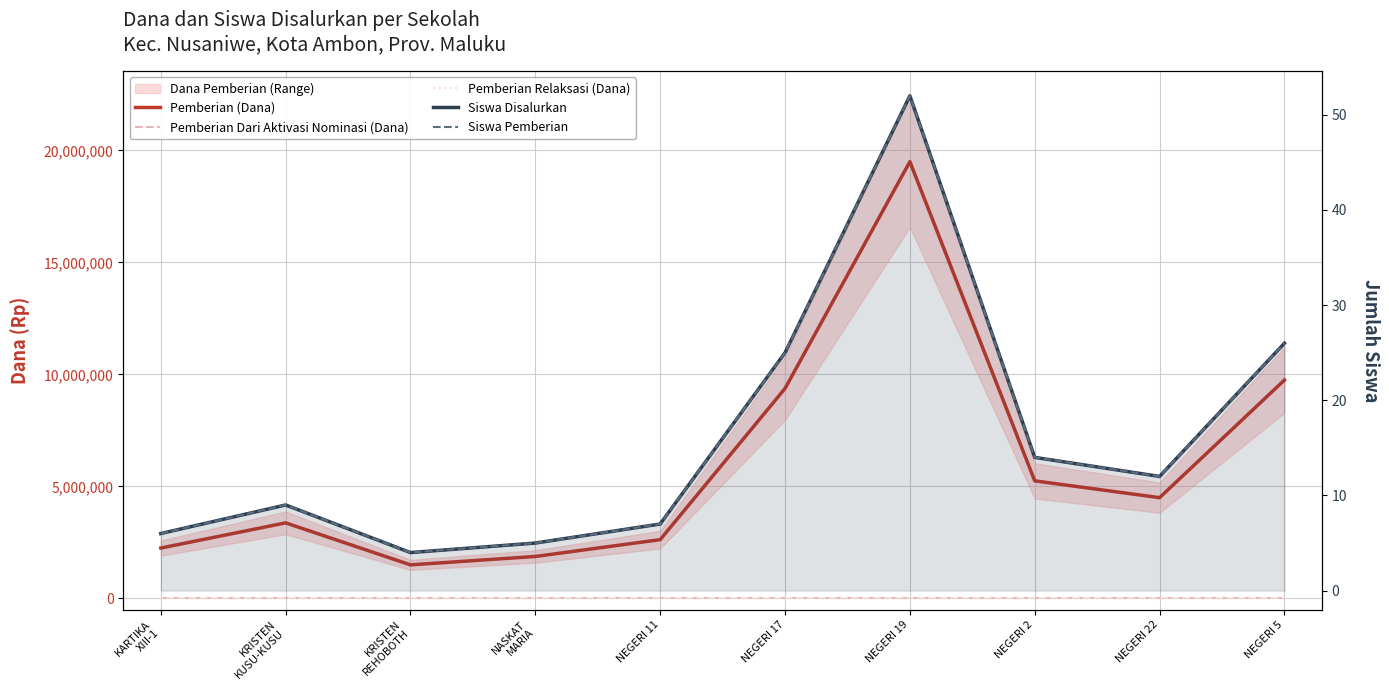

Reading right to left, list all the values displayed in this chart.

Pemberian (Dana): NEGERI 5=9750000	NEGERI 22=4500000	NEGERI 2=5250000	NEGERI 19=19500000	NEGERI 17=9375000	NEGERI 11=2625000	NASKAT
MARIA=1875000	KRISTEN
REHOBOTH=1500000	KRISTEN
KUSU-KUSU=3375000	KARTIKA
XIII-1=2250000
Pemberian Dari Aktivasi Nominasi (Dana): NEGERI 5=0	NEGERI 22=0	NEGERI 2=0	NEGERI 19=0	NEGERI 17=0	NEGERI 11=0	NASKAT
MARIA=0	KRISTEN
REHOBOTH=0	KRISTEN
KUSU-KUSU=0	KARTIKA
XIII-1=0
Pemberian Relaksasi (Dana): NEGERI 5=0	NEGERI 22=0	NEGERI 2=0	NEGERI 19=0	NEGERI 17=0	NEGERI 11=0	NASKAT
MARIA=0	KRISTEN
REHOBOTH=0	KRISTEN
KUSU-KUSU=0	KARTIKA
XIII-1=0
Siswa Disalurkan: NEGERI 5=26	NEGERI 22=12	NEGERI 2=14	NEGERI 19=52	NEGERI 17=25	NEGERI 11=7	NASKAT
MARIA=5	KRISTEN
REHOBOTH=4	KRISTEN
KUSU-KUSU=9	KARTIKA
XIII-1=6
Siswa Pemberian: NEGERI 5=26	NEGERI 22=12	NEGERI 2=14	NEGERI 19=52	NEGERI 17=25	NEGERI 11=7	NASKAT
MARIA=5	KRISTEN
REHOBOTH=4	KRISTEN
KUSU-KUSU=9	KARTIKA
XIII-1=6